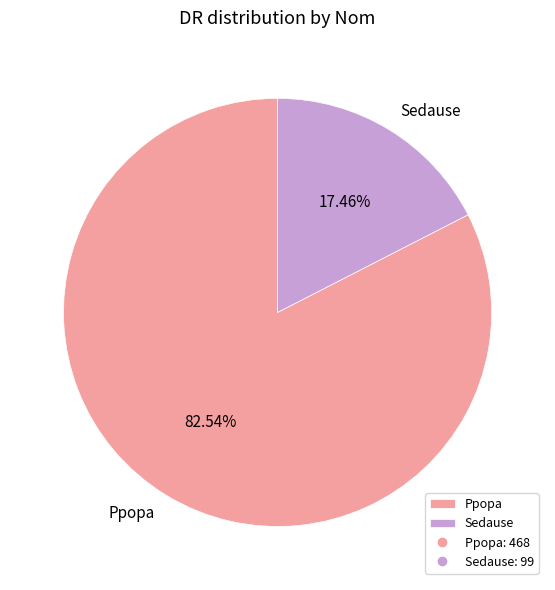

To the nearest percent, what portion does Sedause represent?

17%